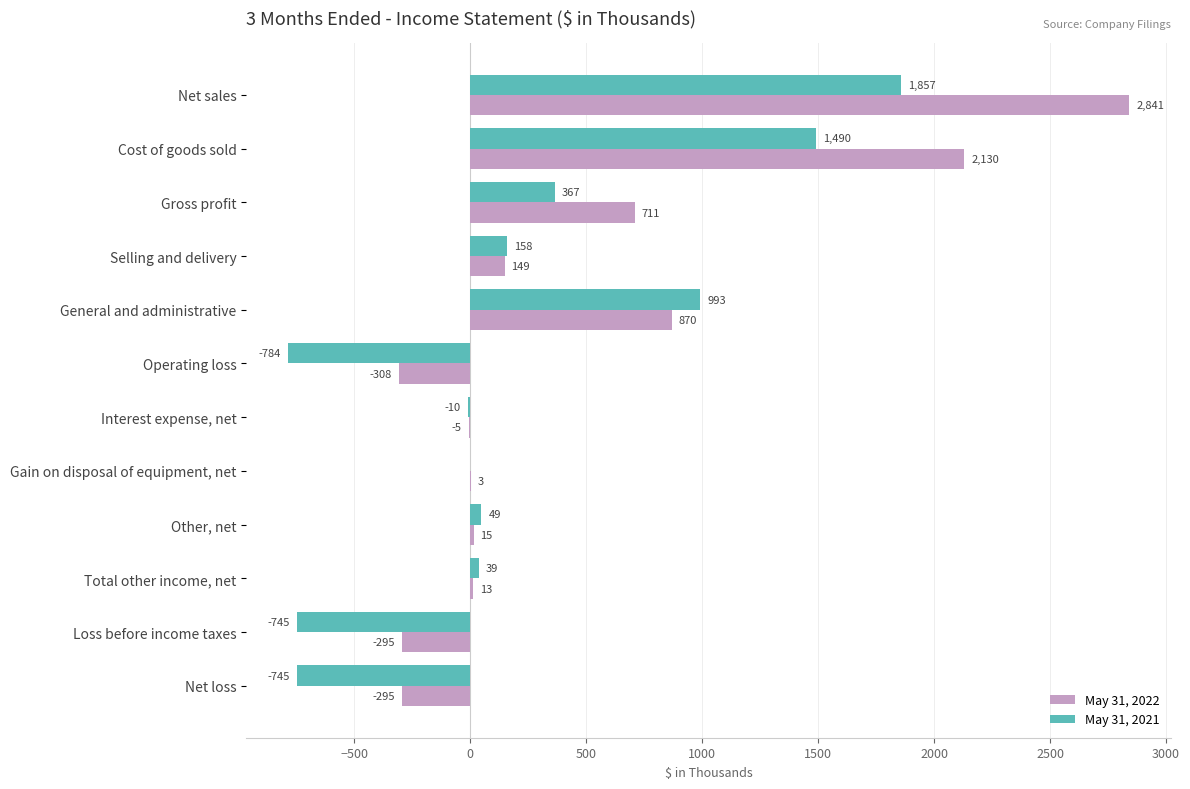

Which category has the highest value in the May 31, 2021 series?

Net sales